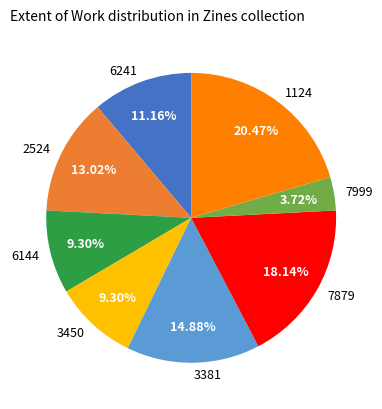

To the nearest percent, what is the combined percentage of 3381 and 6241?

26%